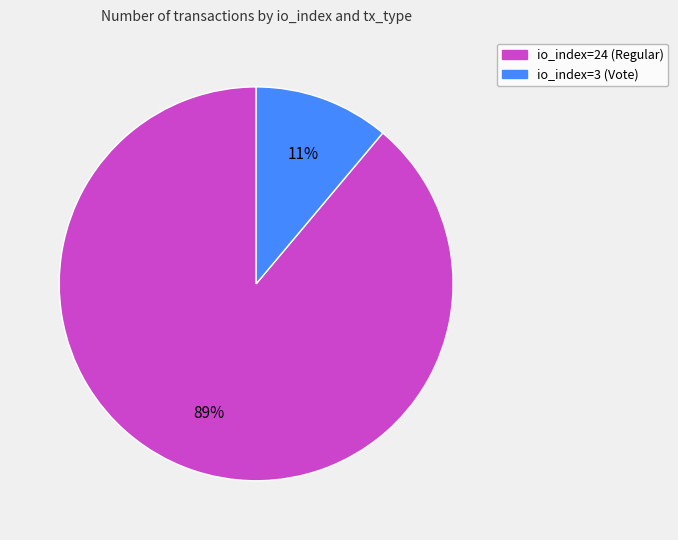

What is the majority slice?

io_index=24 (Regular)